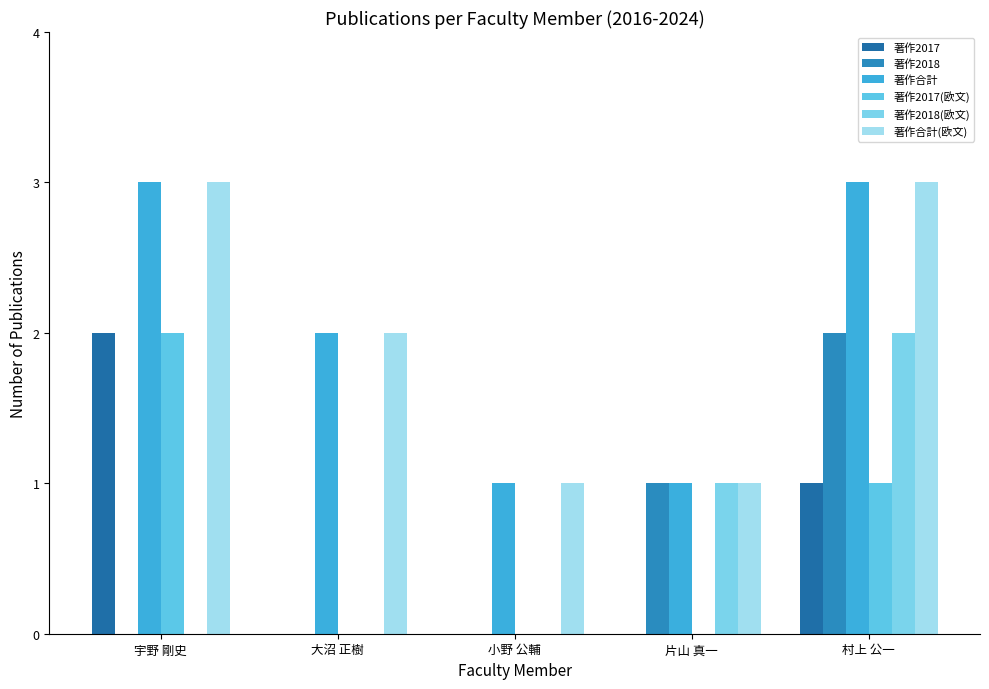

Is it true that 著作合計(欧文) equals 1 at 小野 公輔?

True